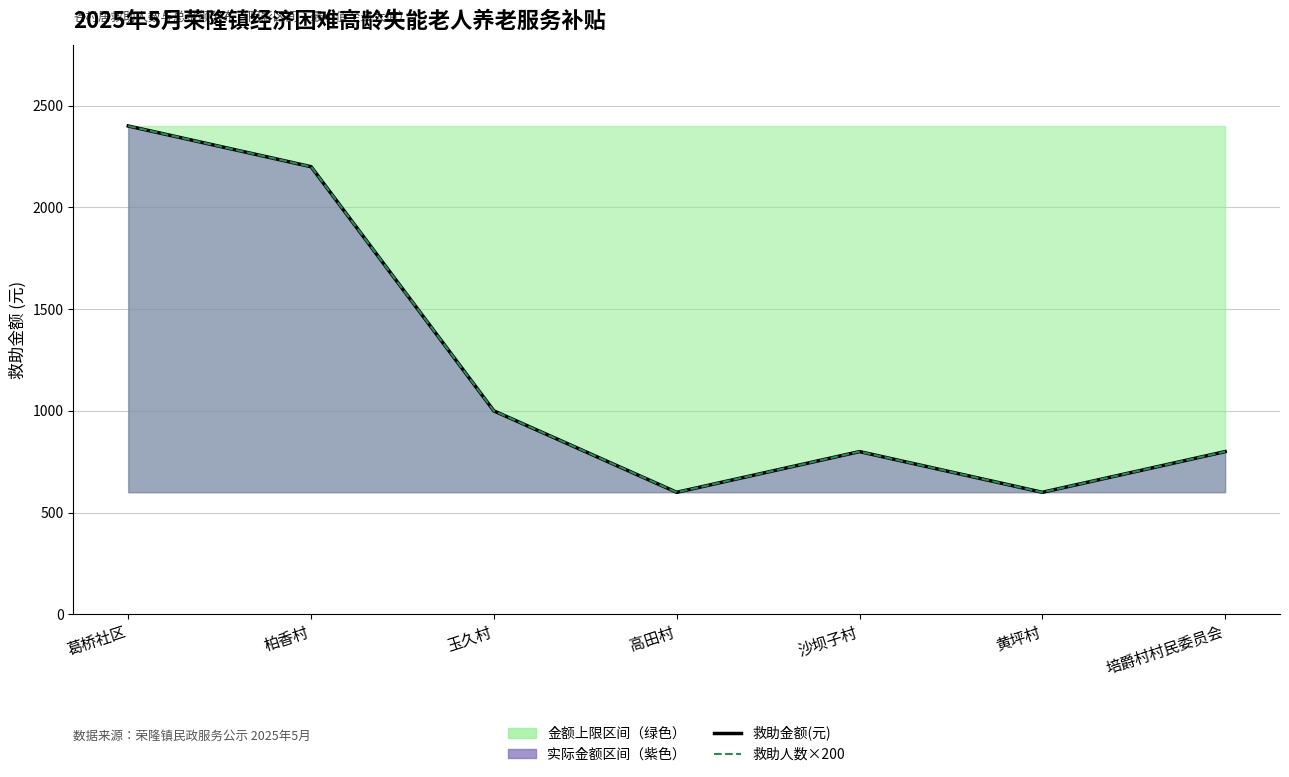

In 救助人数×200, how many points are lower than both neighbors (excluding endpoints)?

2